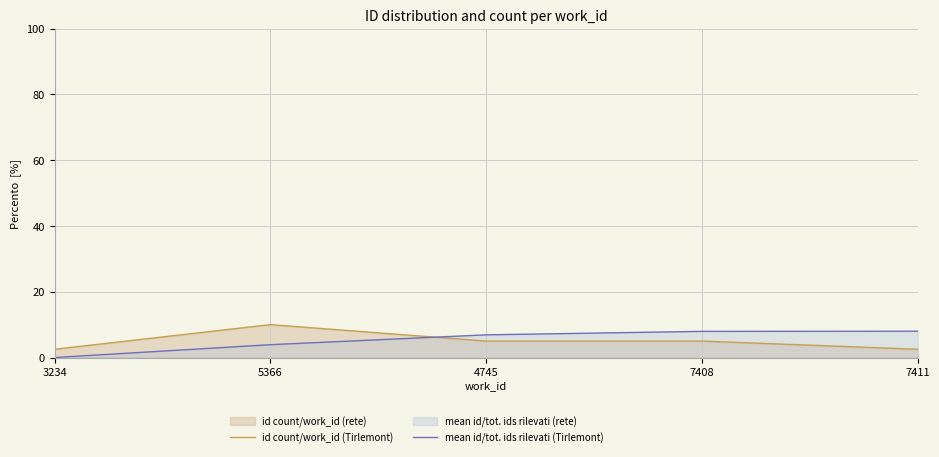

Reading left to right, what are all the values shown in this chart?

id count/work_id (Tirlemont): 3234=2.5	5366=10.0	4745=5.0	7408=5.0	7411=2.5
mean id/tot. ids rilevati (Tirlemont): 3234=0.0	5366=3.9	4745=6.9	7408=8.0	7411=8.0